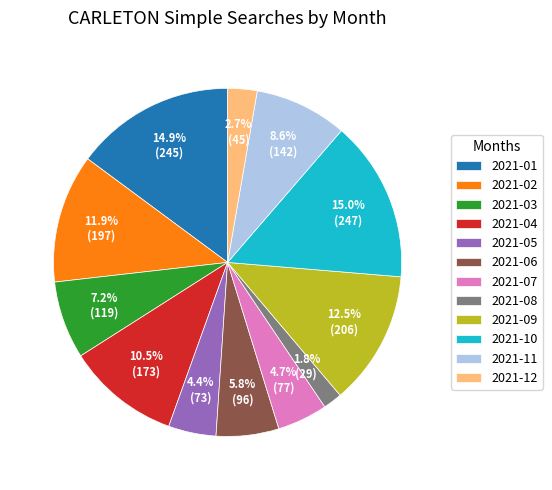

Does 2021-09 account for over 50% of the chart?

No